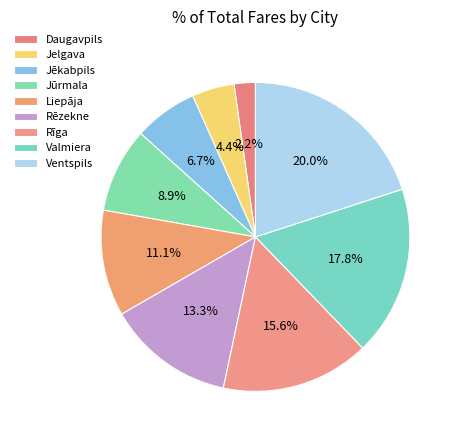

Is the sum of Jelgava and Valmiera greater than half?

No